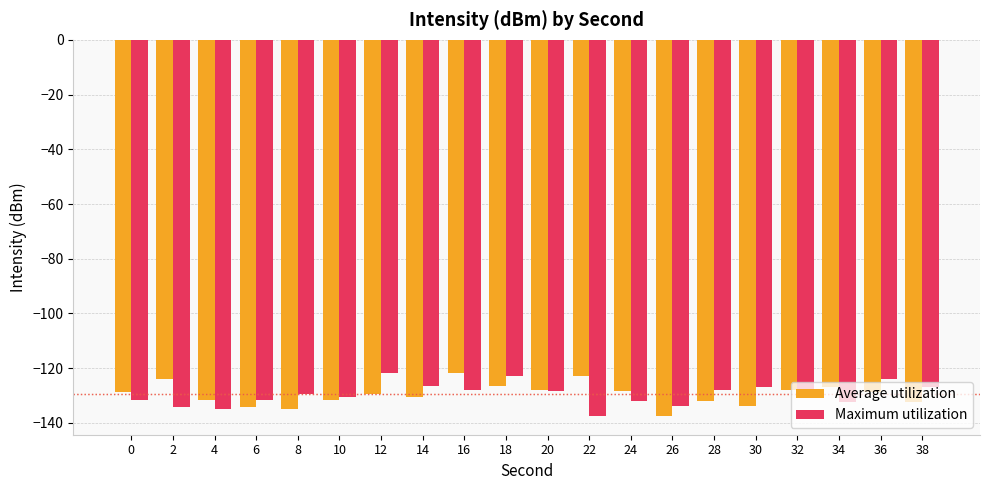

Is the value of Maximum utilization at 28 greater than the value of Average utilization at 38?

Yes